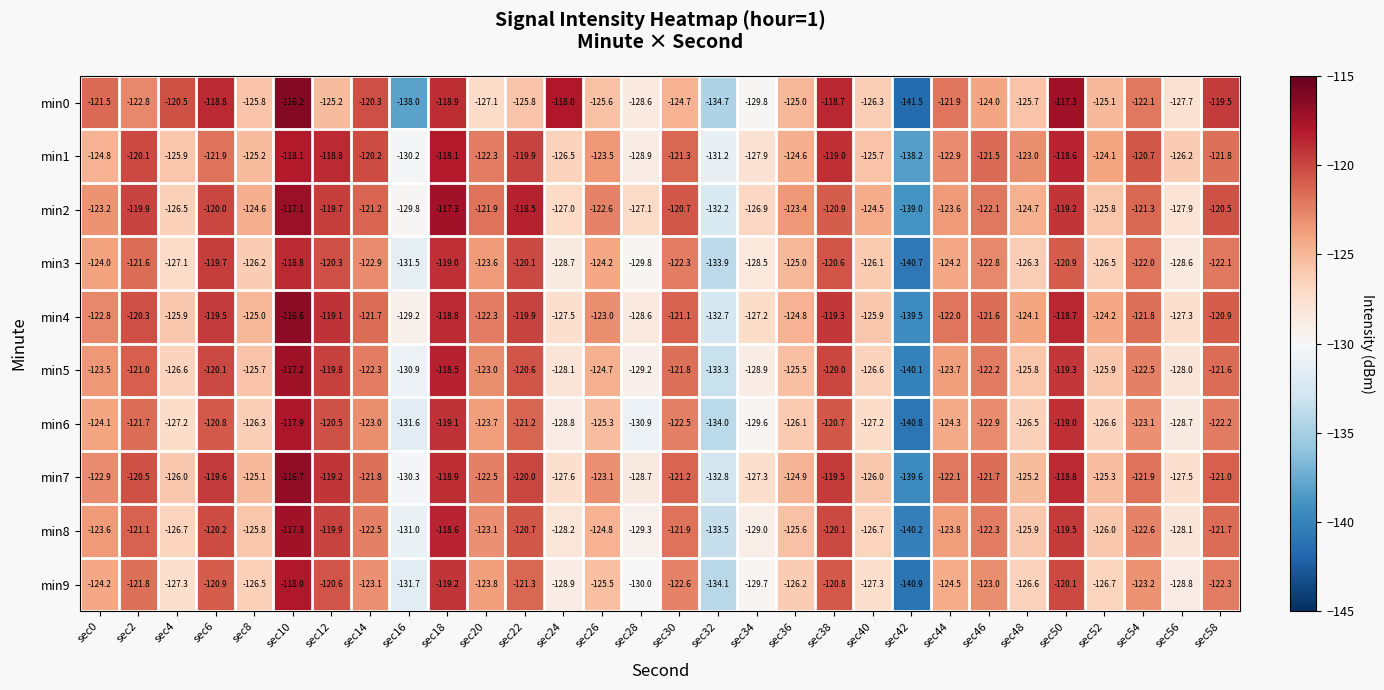

At which category is the sum across all series the highest?

sec10